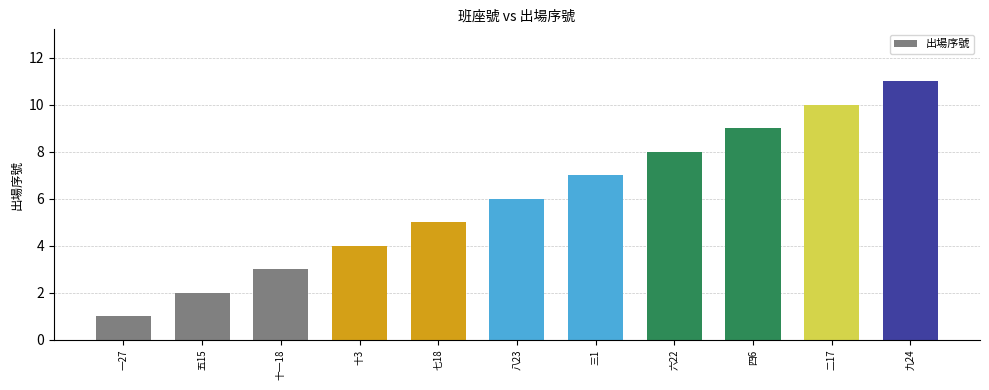

Reading left to right, extract all data points from this chart.

27=1	15=2	18=3	3=4	18=5	23=6	1=7	22=8	6=9	17=10	24=11